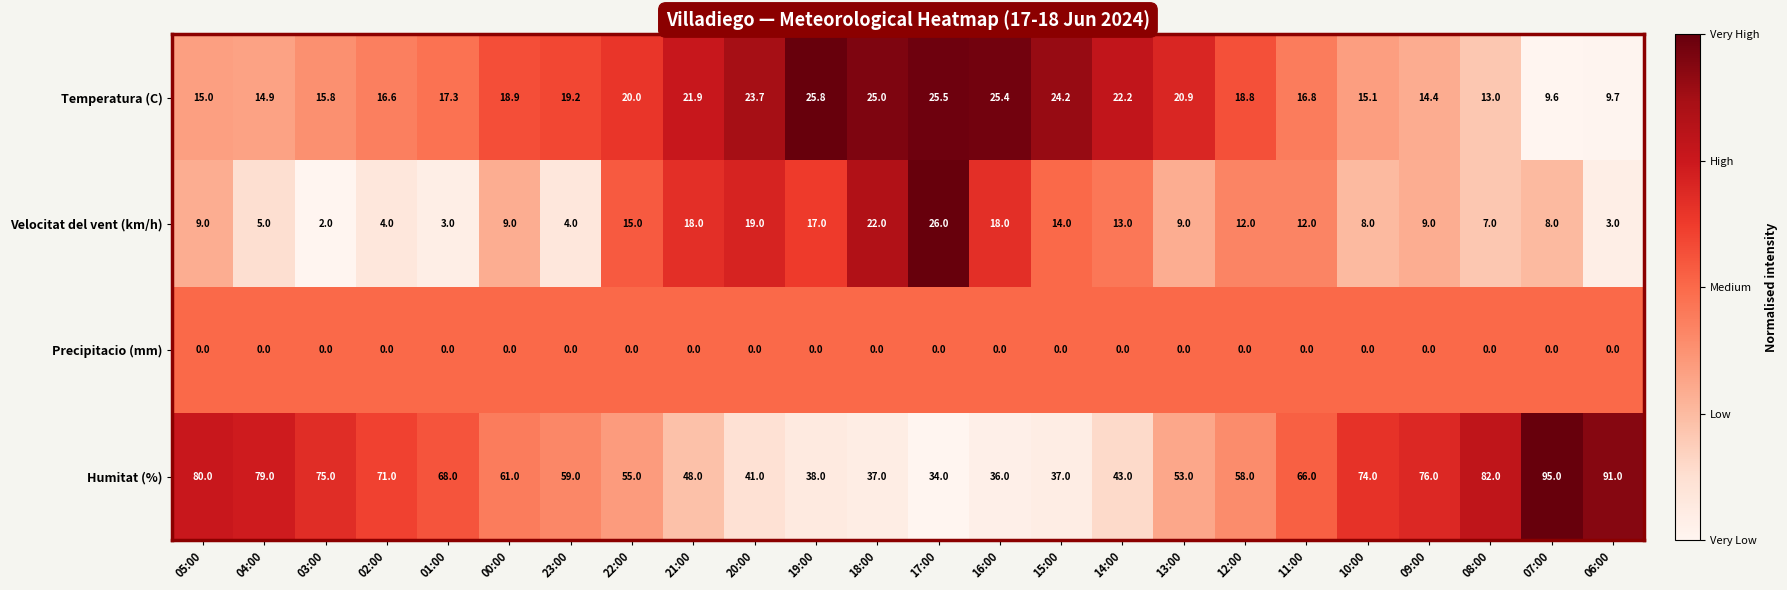

At 20:00, list the series in order from smallest to largest.

Precipitacio (mm), Velocitat del vent (km/h), Temperatura (C), Humitat (%)